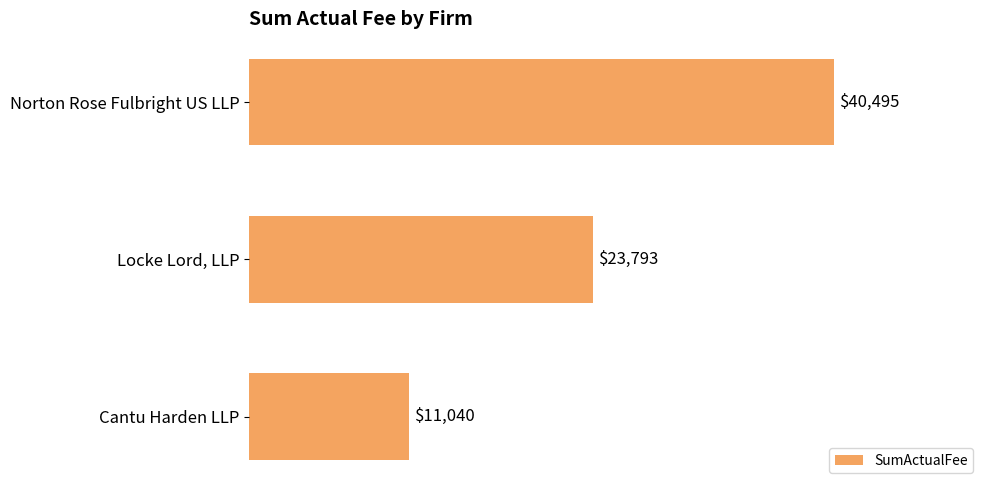

Which category has the lowest value across all series?

Cantu Harden LLP